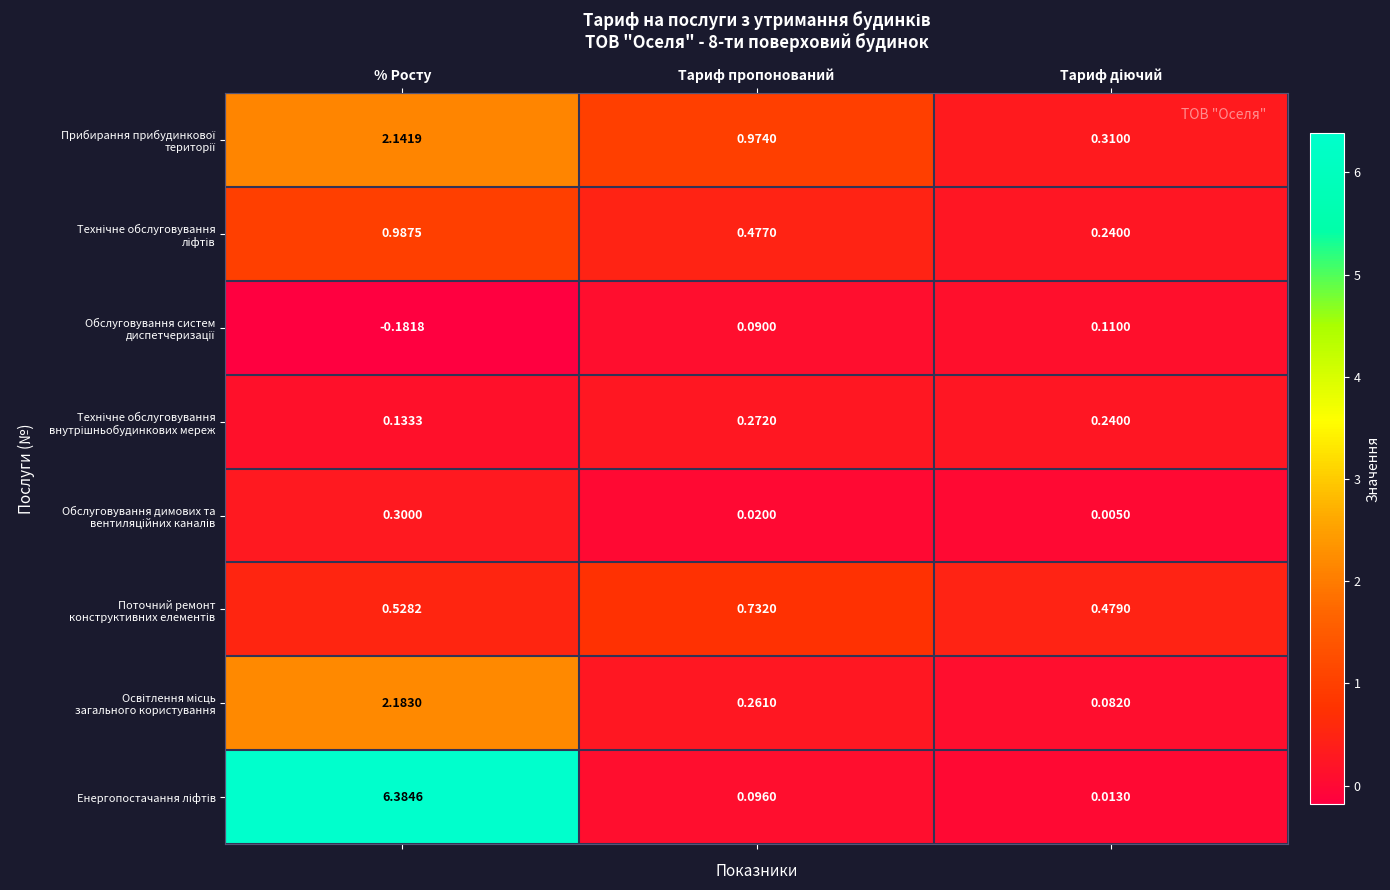

How many distinct data groups are displayed?

8